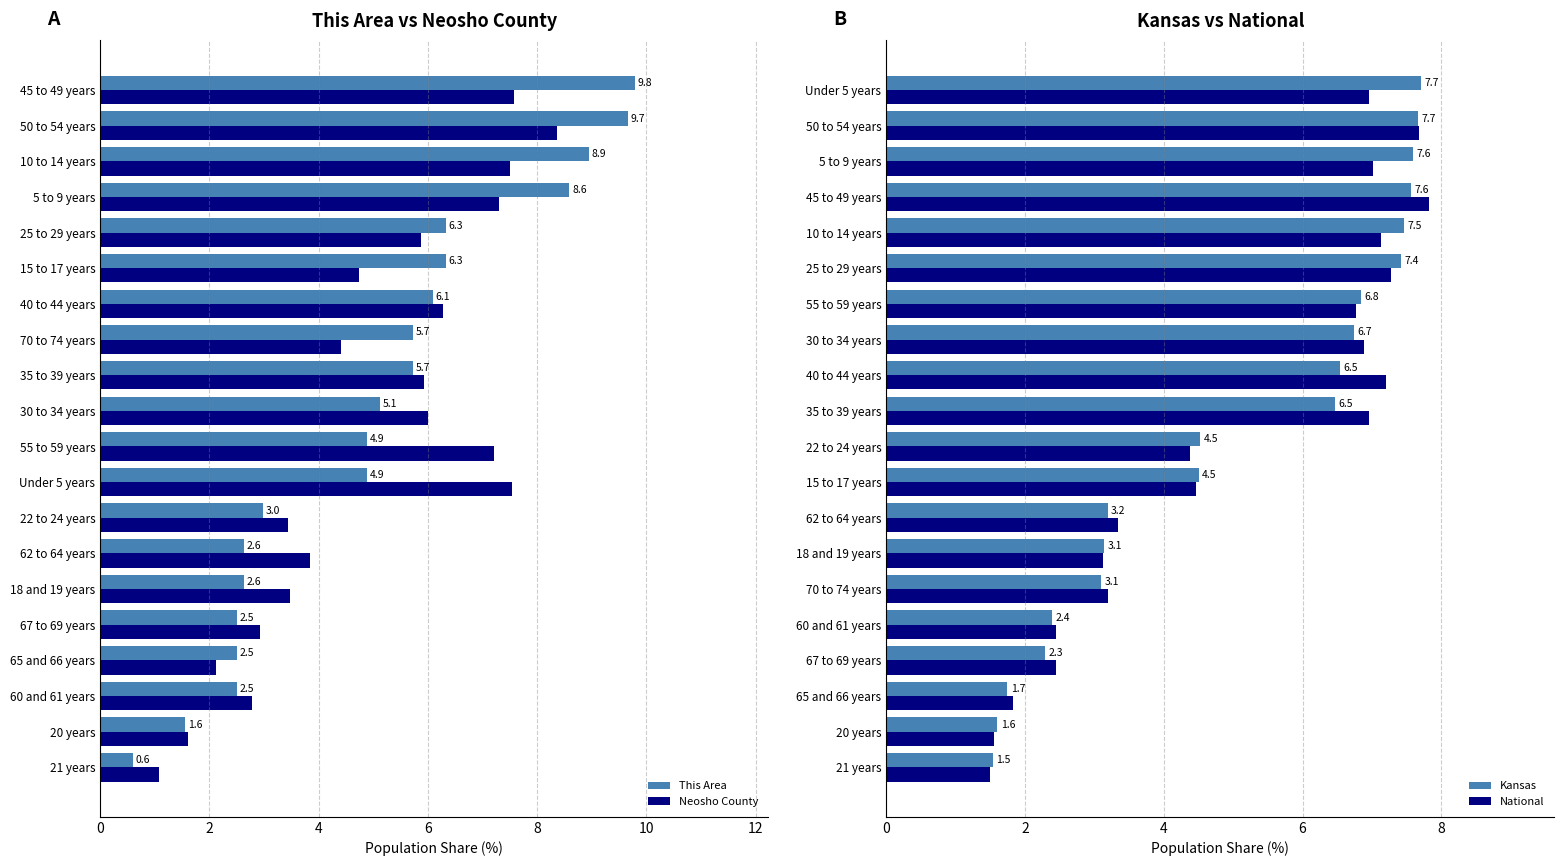

What are all the series names shown in the legend?

This Area, Neosho County, Kansas, National